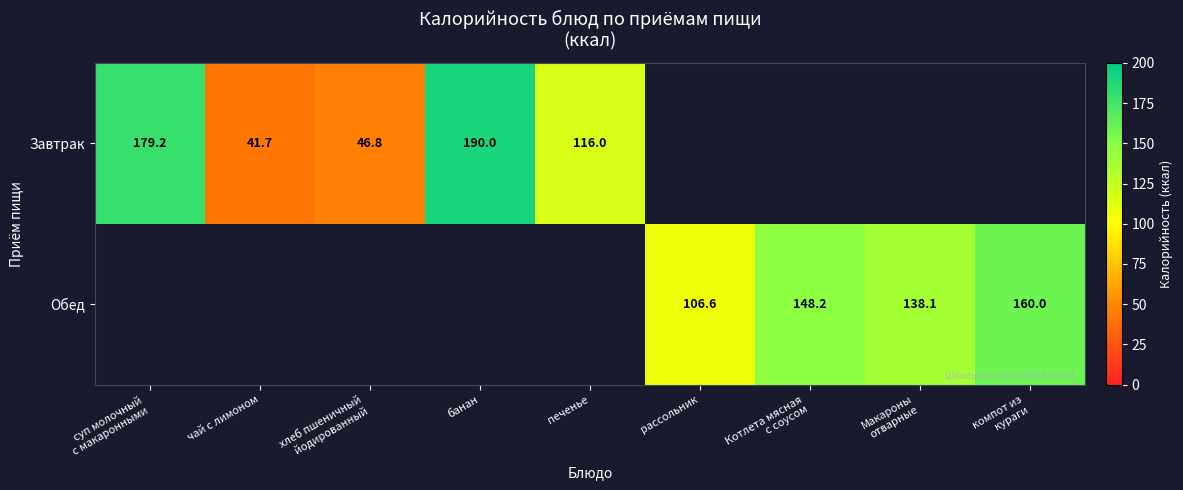

True or false: Завтрак has a value of 328.1 at банан.

False